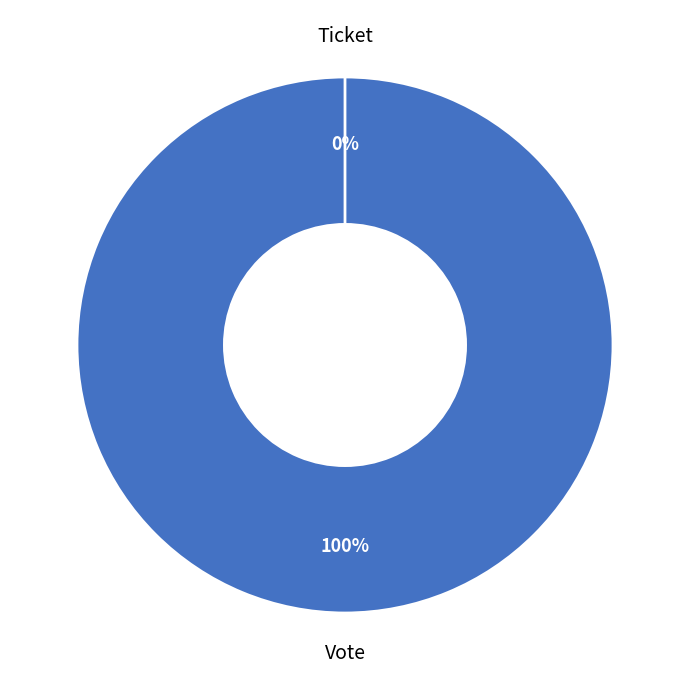

What percentage is the Vote slice, to the nearest percent?

100%